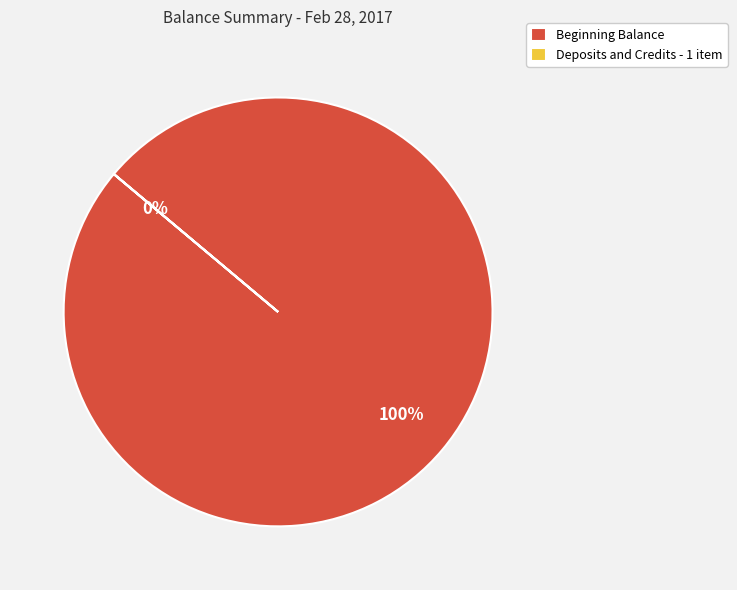

What is the total percentage of Deposits and Credits - 1 item and Beginning Balance?

100.0%